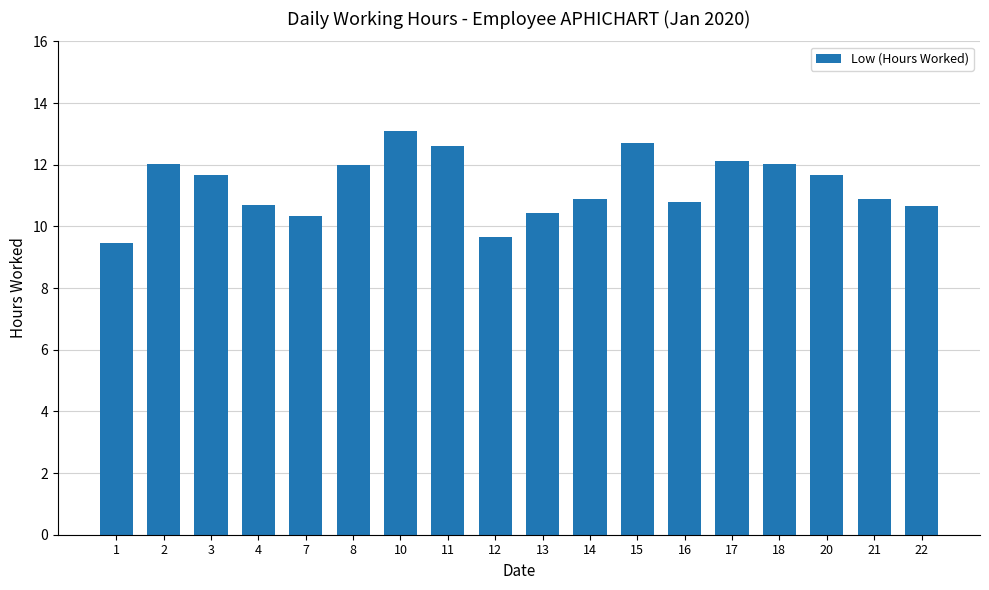

What is the ratio of the value at 2 to the value at 21?

1.1